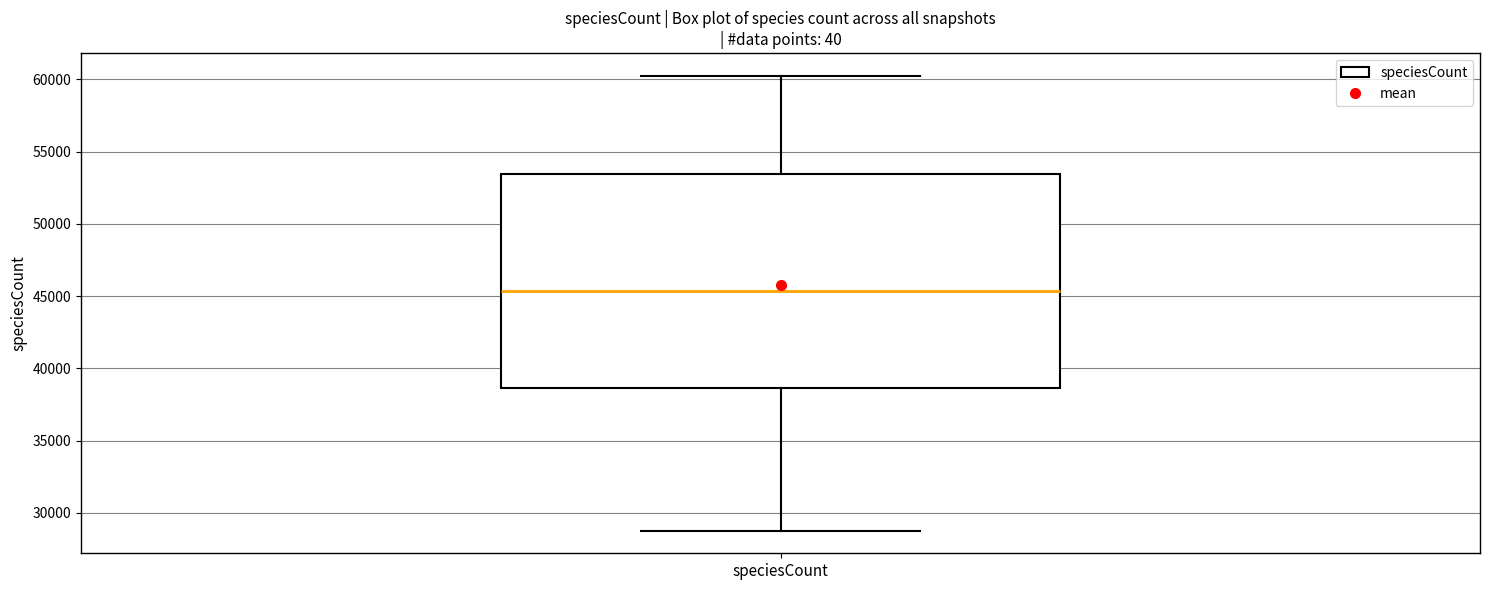

Read this box plot against the y-axis: the position of the median line, the range covered by the box, and the ends of both whiskers. The values are not printed on the chart, so give them approximately, as read against the axis.

median 45500, box 38500 to 53500, whiskers 29000 to 60500